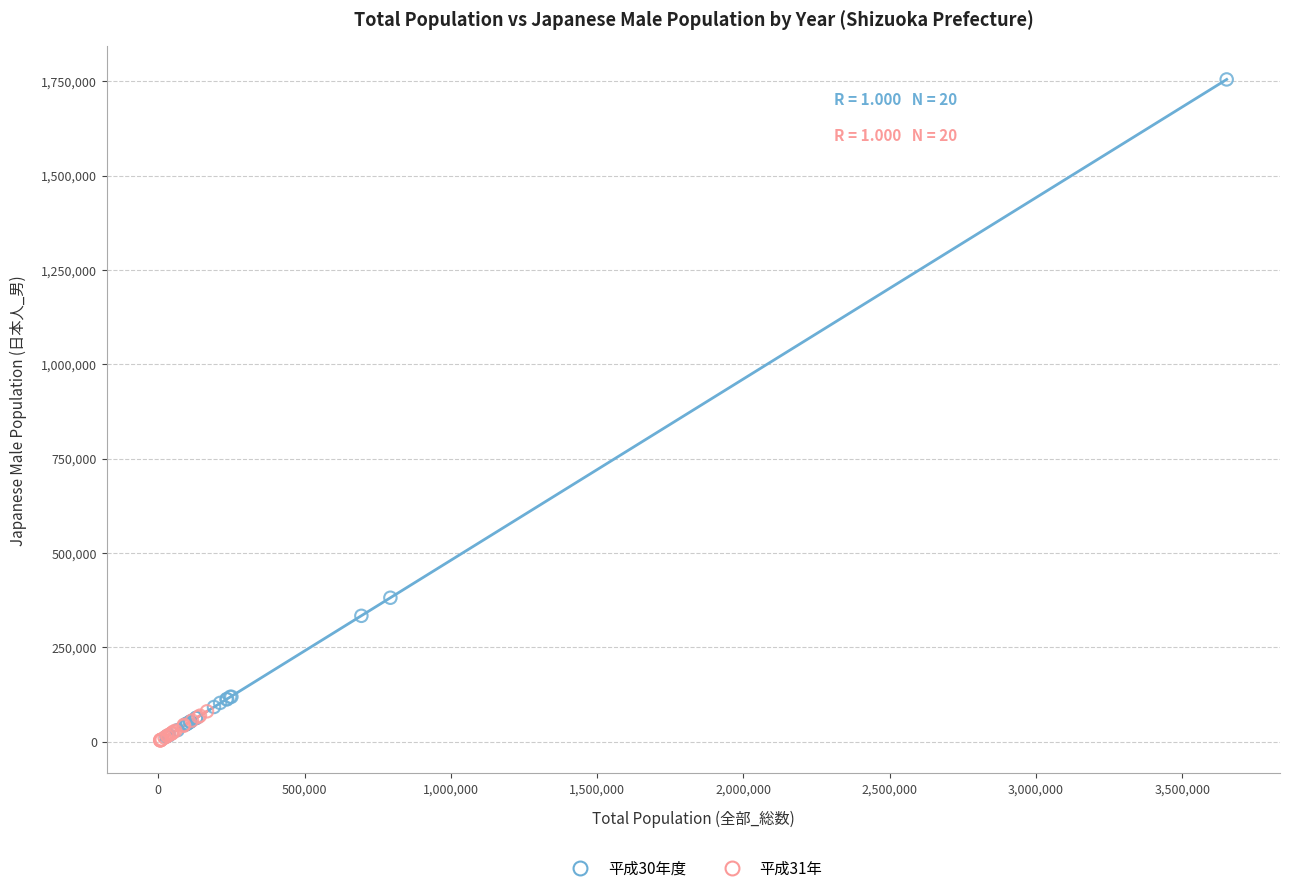

Which series has the largest Y range (max minus min)?

平成30年度